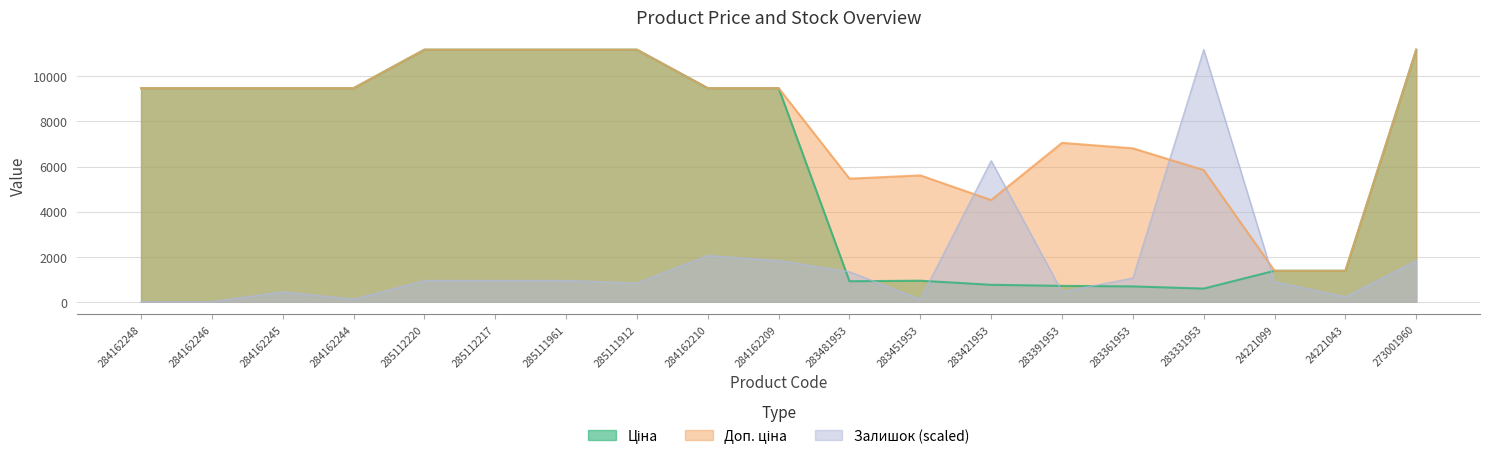

What is the label of the 18th point from the left?

24221043